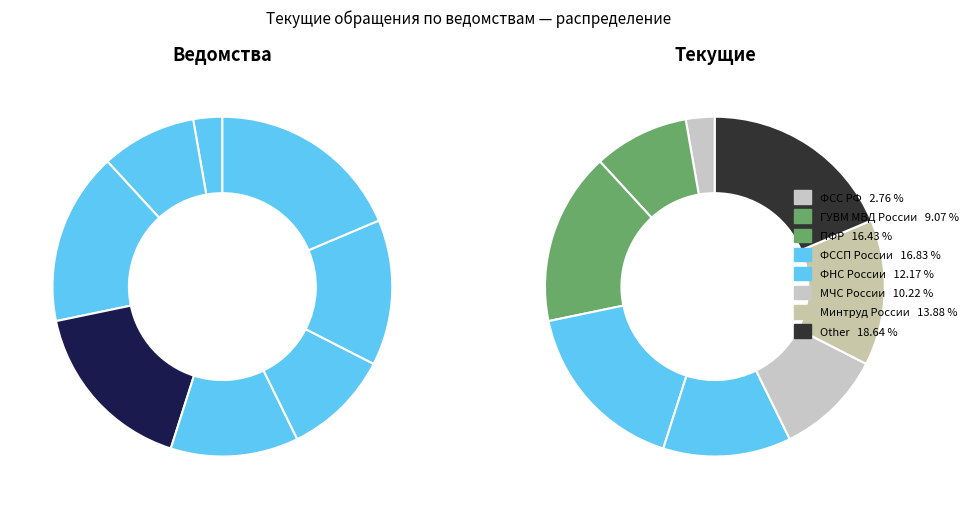

Count the number of slices in the pie.

8